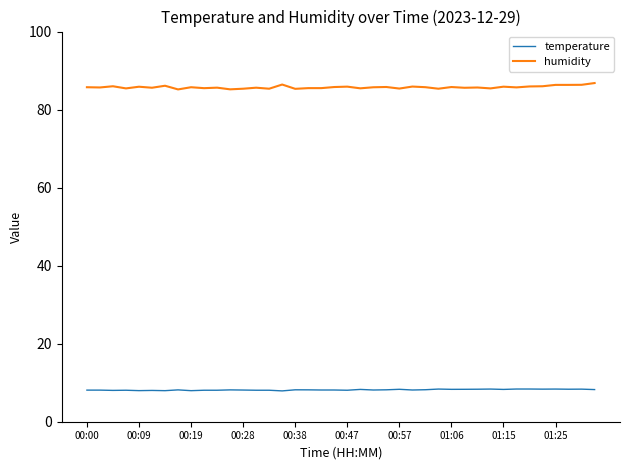

Rank the series by their average value, from highest to lowest.

humidity, temperature